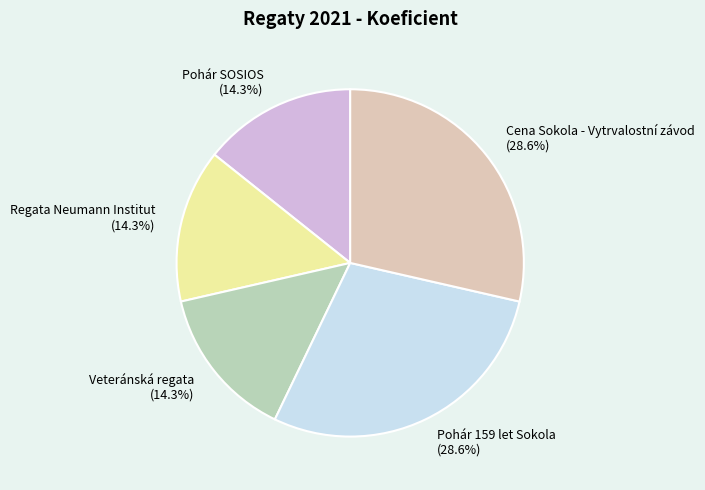

How many segments does this pie chart have?

5